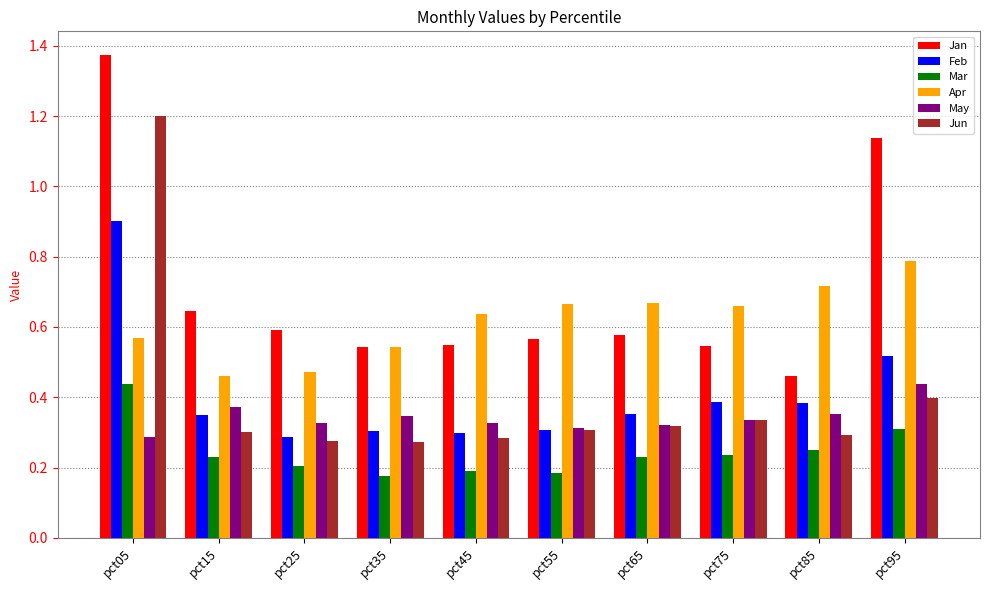

How many bars are there in each group?

6